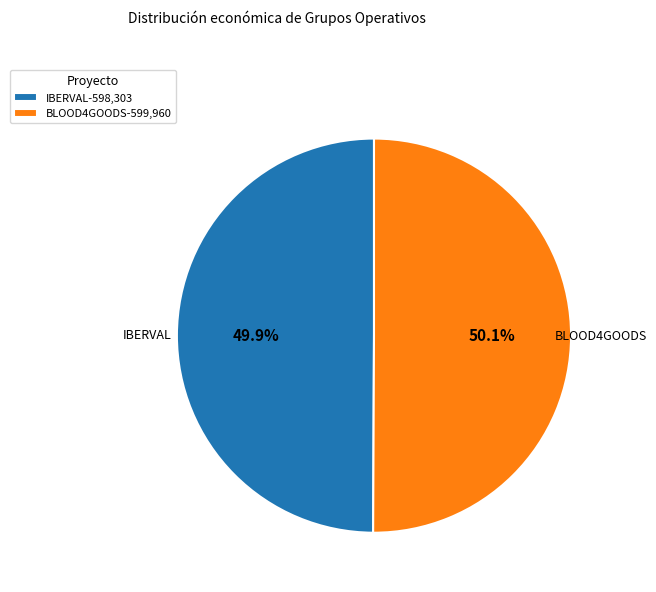

How many segments does this pie chart have?

2